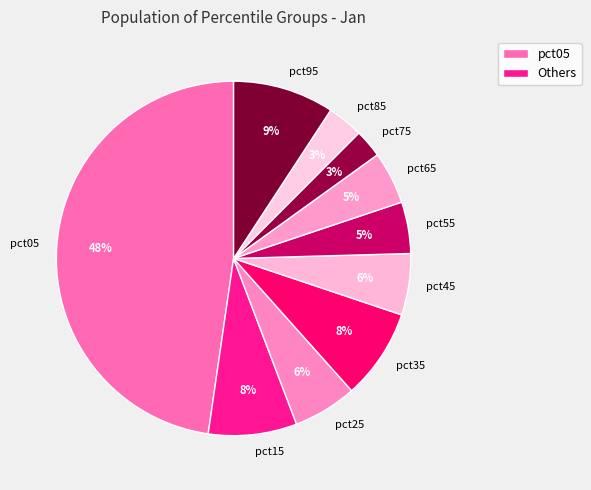

Combined, do pct05 and pct45 account for over 50%?

Yes